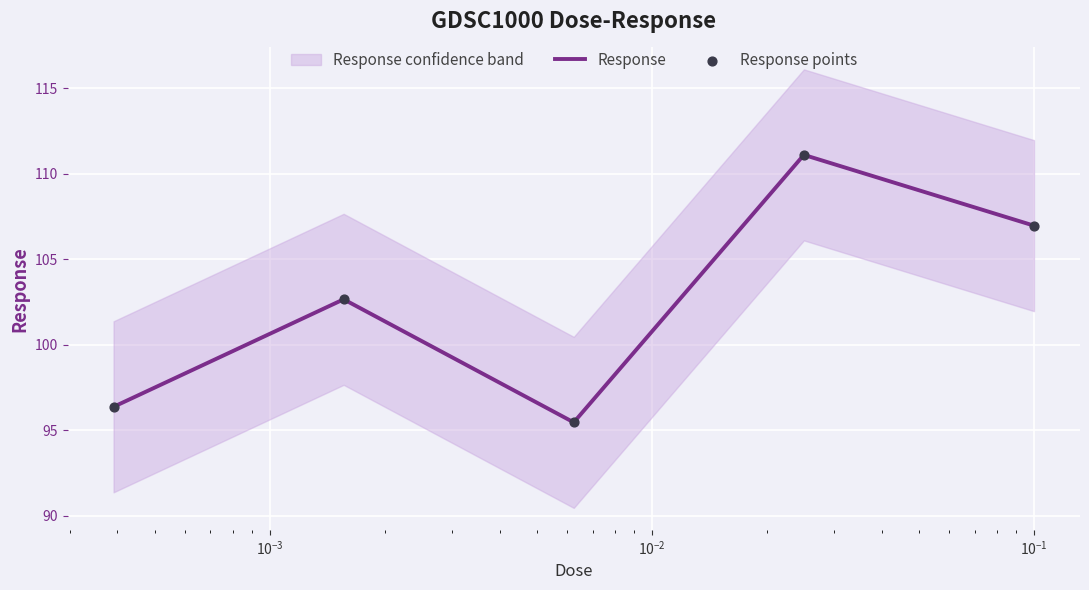

What is the total value across all series at $\mathdefault{10^{-1}}$?

213.9